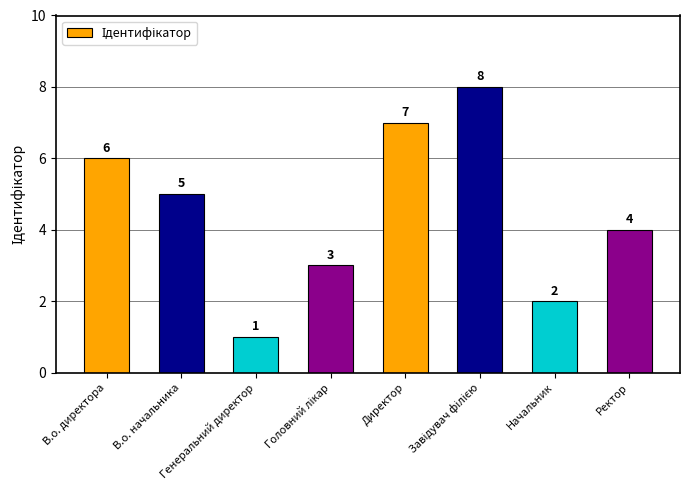

Count the values in the range 3 to 7.

5